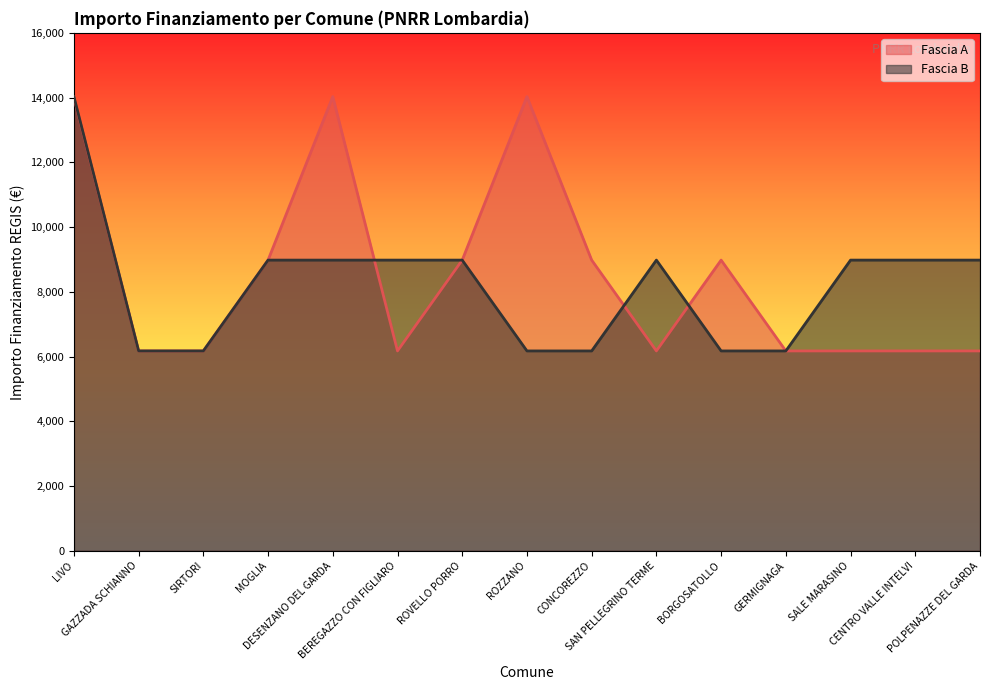

What is the value of the Fascia B point at the 5th from the left?

8979.2